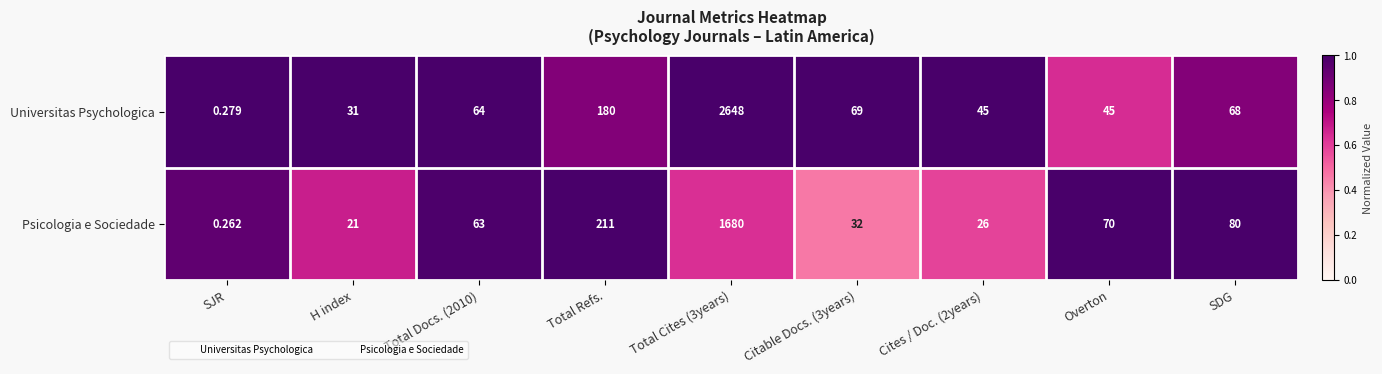

Which category has the lowest value across all series?

SJR